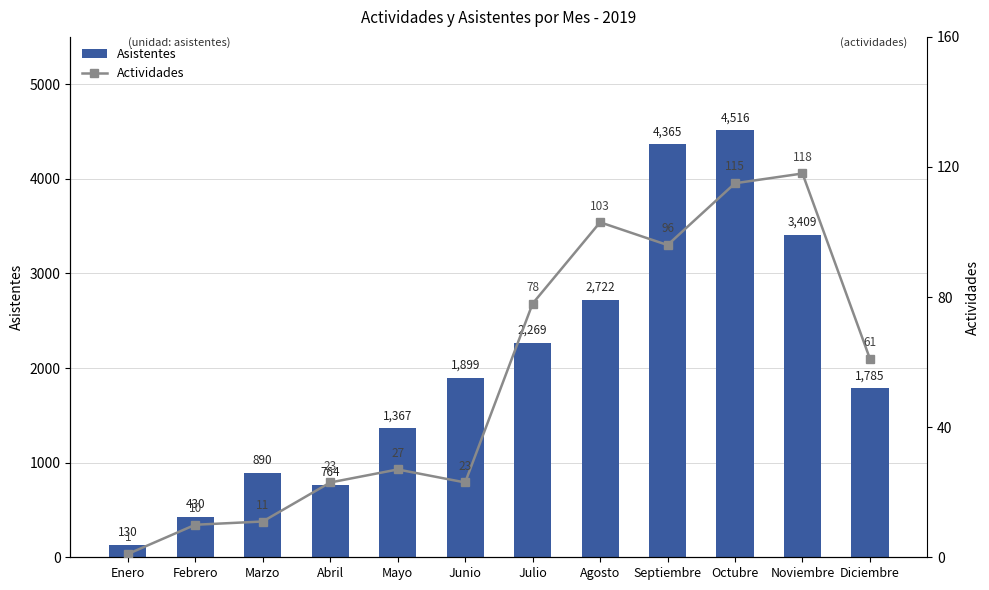

Count the number of categories in the chart.

12